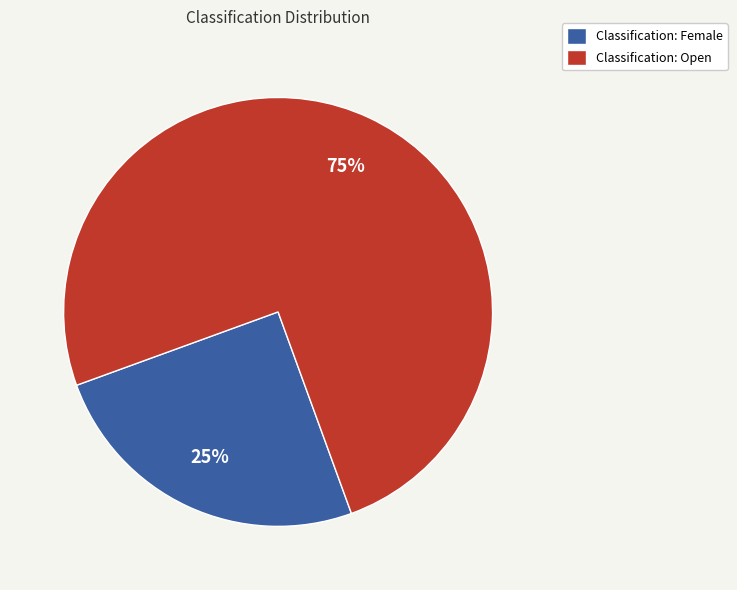

Rank the categories by value from highest to lowest.

Classification: Open, Classification: Female